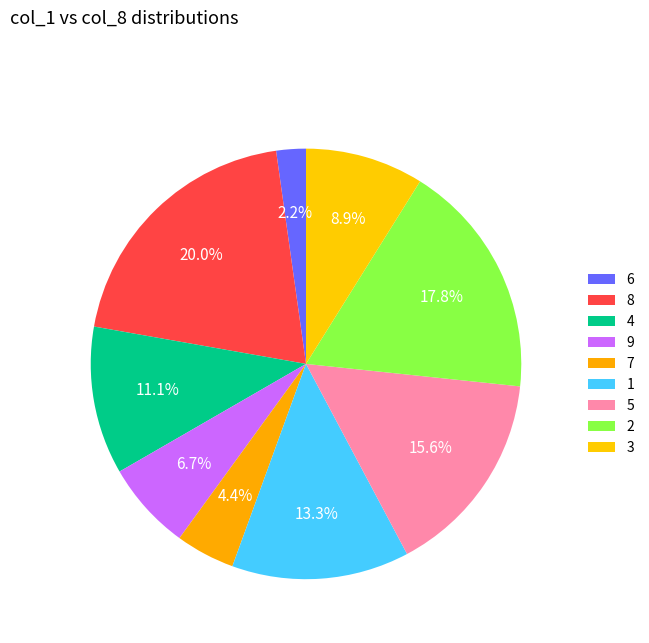

Count the number of slices in the pie.

9